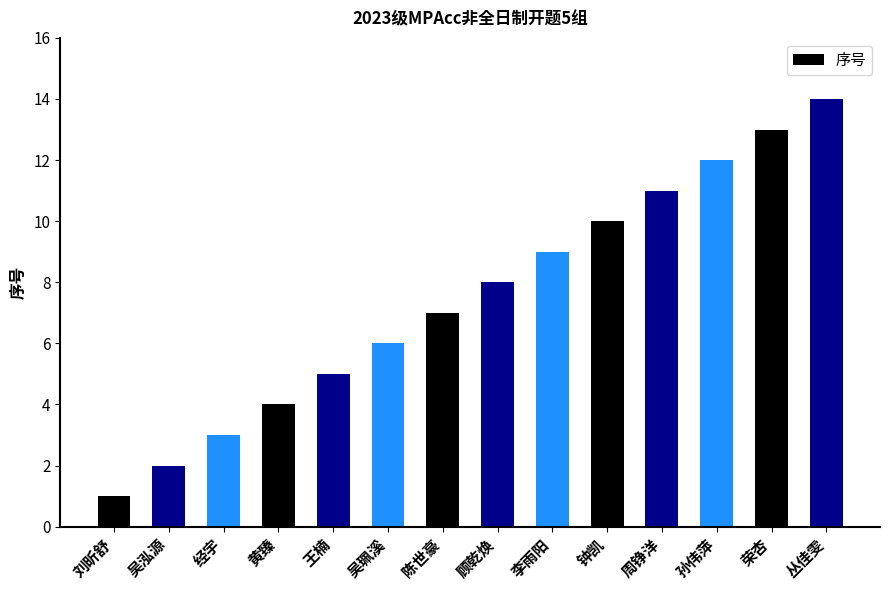

How many bars are there in total?

14